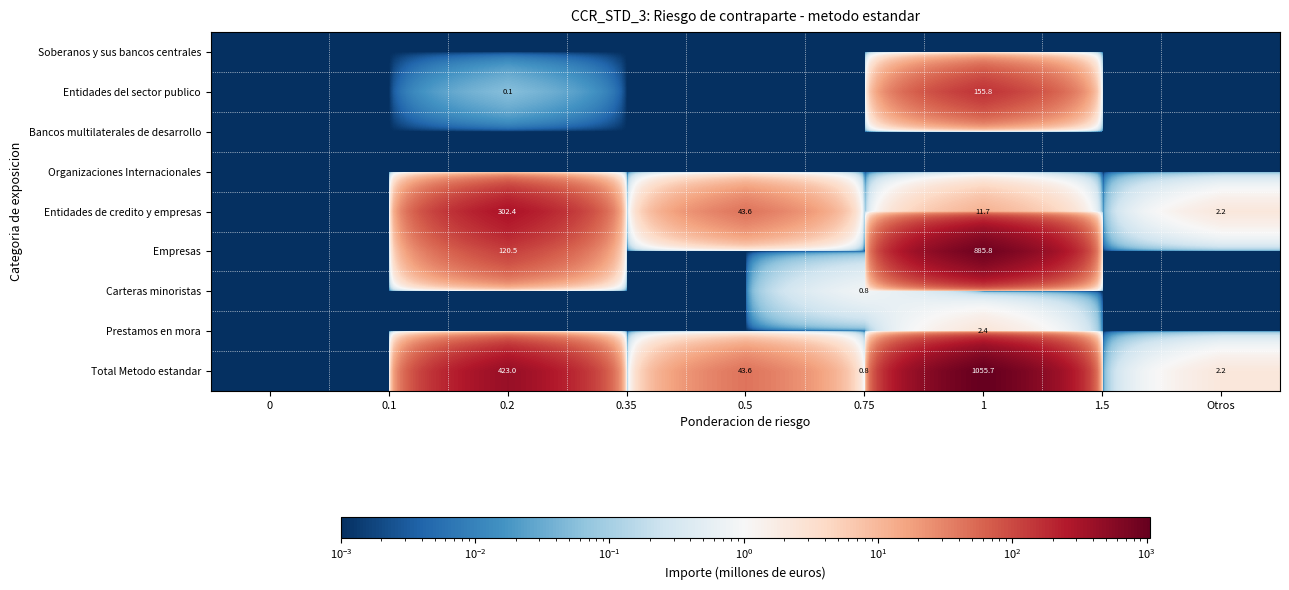

Which series has the widest spread of values?

Total Metodo estandar